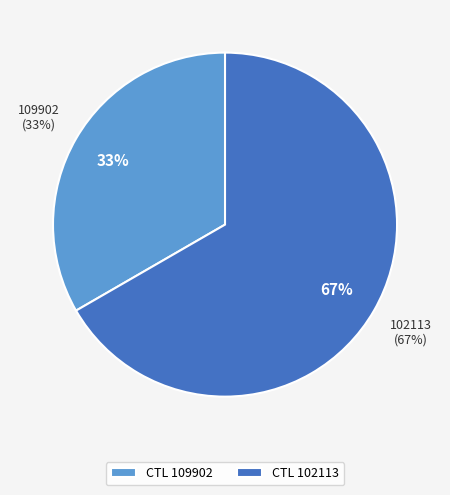

What portion of the pie excludes 102113?

33.3%